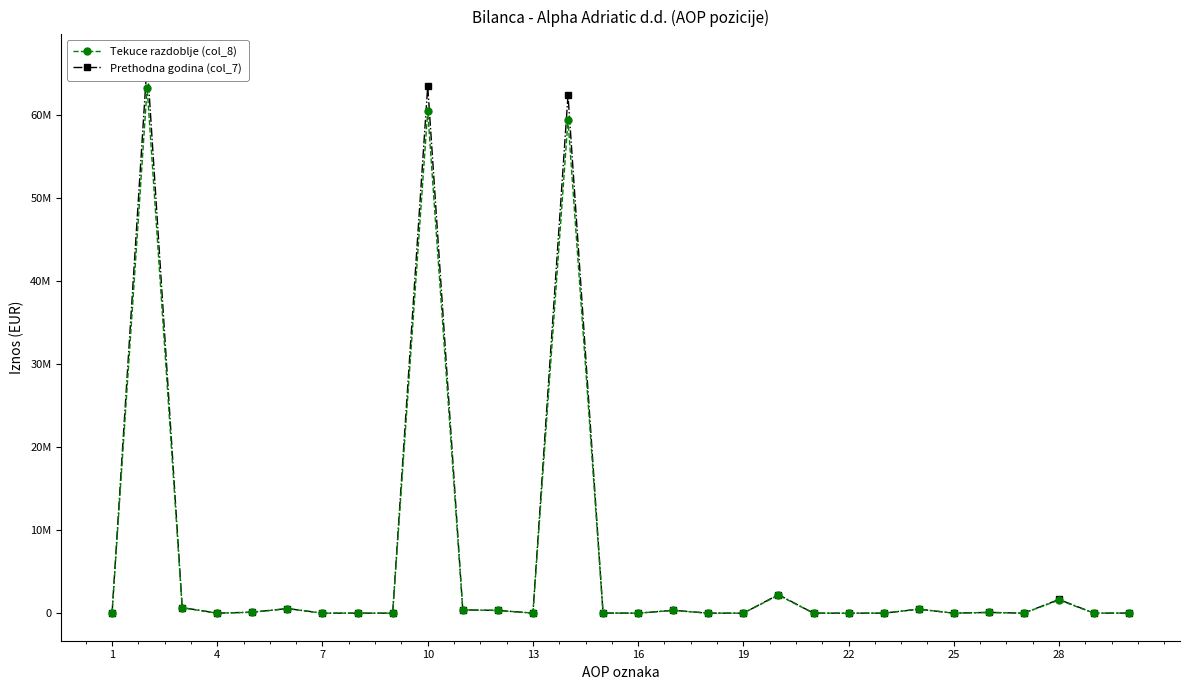

At how many categories does at least one series exceed 50077505?

3